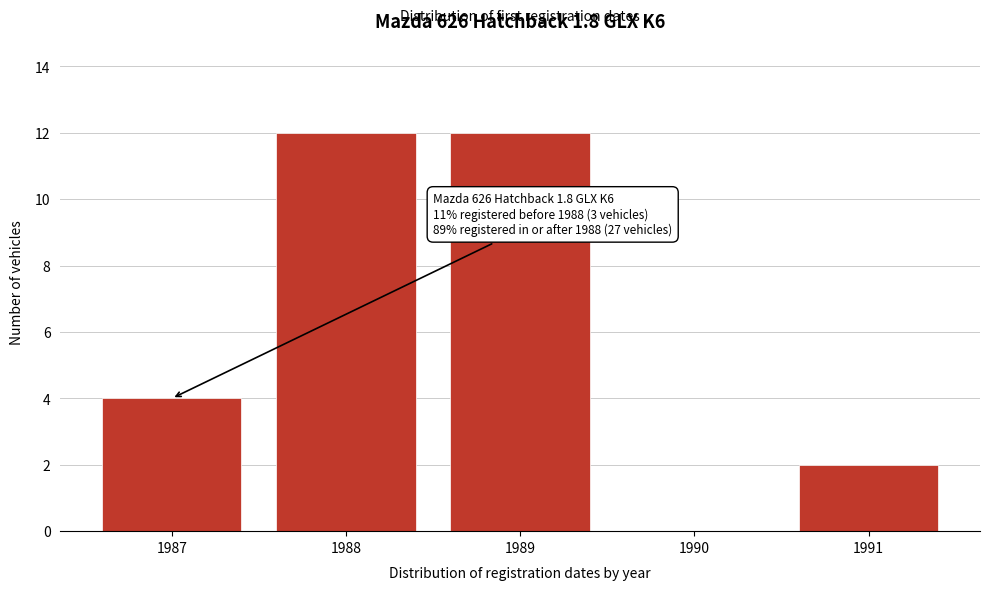

Reading right to left, transcribe all the data shown in this chart.

1991=2	1990=0	1989=12	1988=12	1987=4